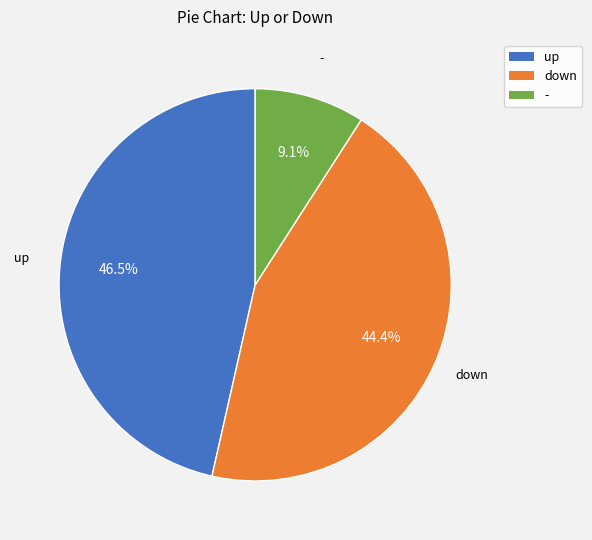

What percentage do - and down together represent?

53.5%